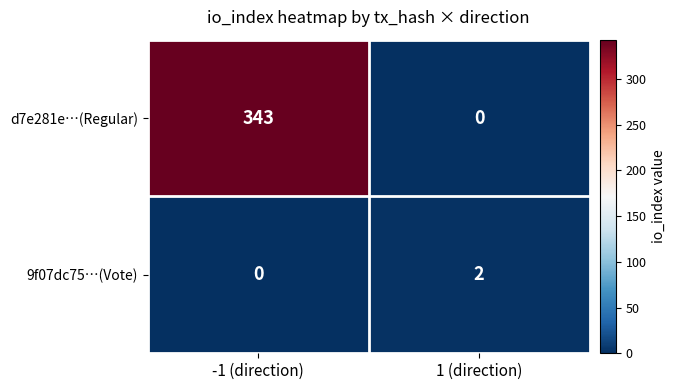

What is the highest value of the d7e281e…(Regular) series?

343